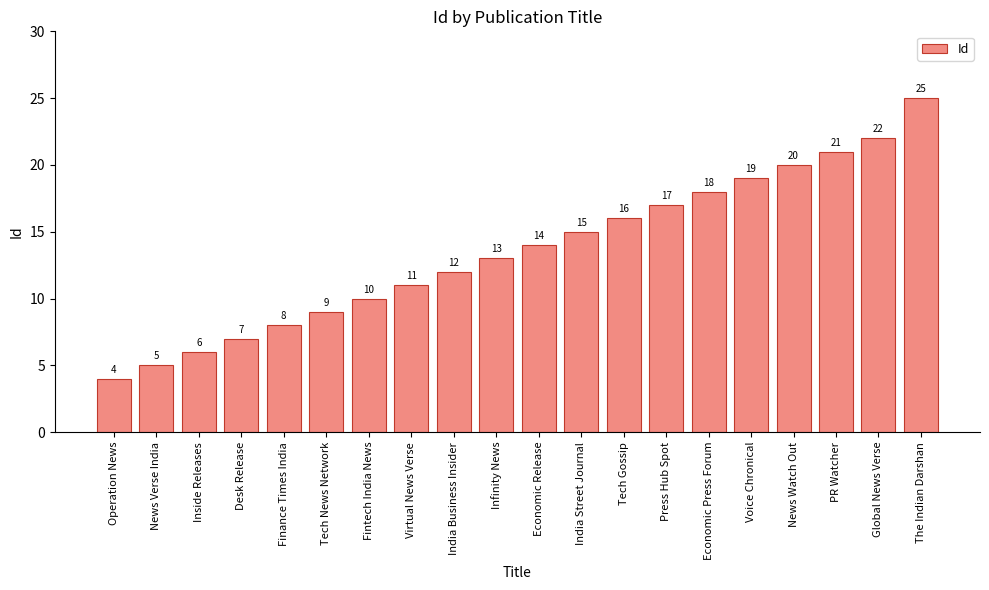

The value at Fintech India News is 10. True or false?

True